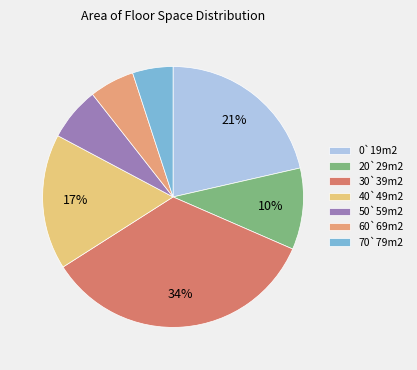

What percentage is the 30`39m2 slice, to the nearest percent?

34%